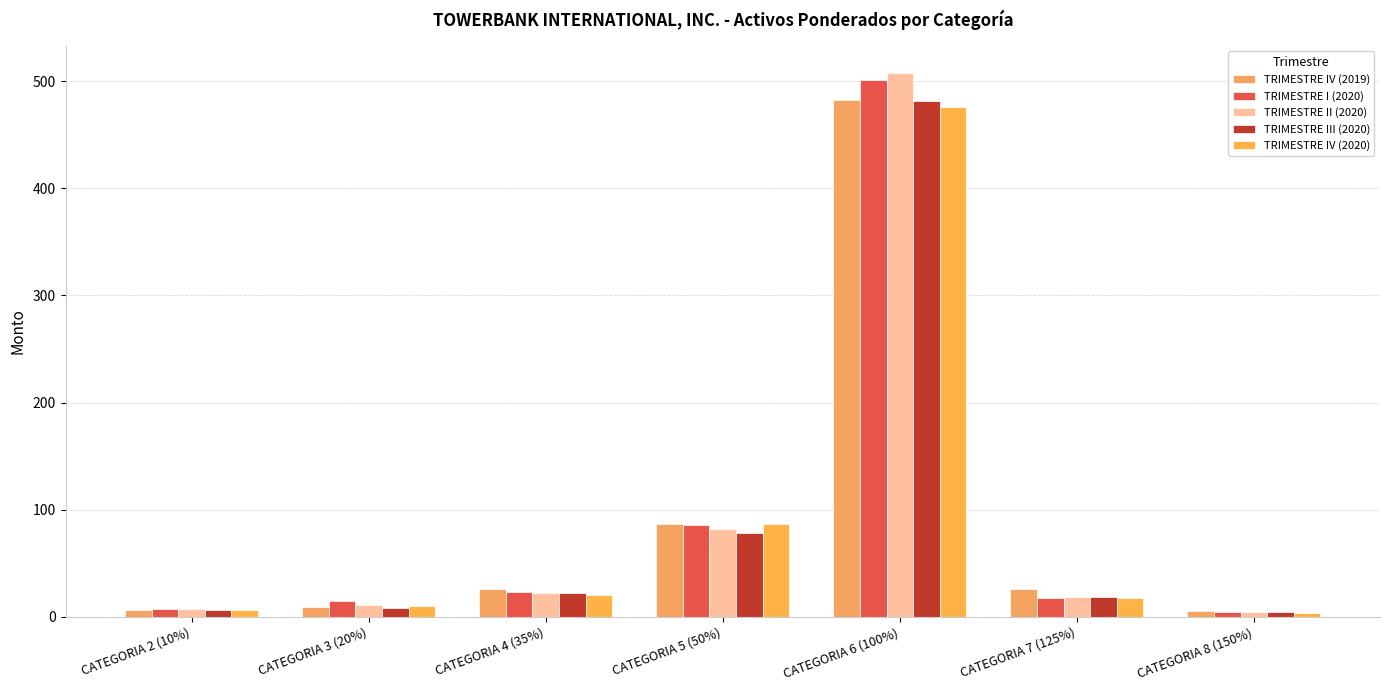

The TRIMESTRE II (2020) series shows 22.3 at CATEGORIA 4 (35%). True or false?

True